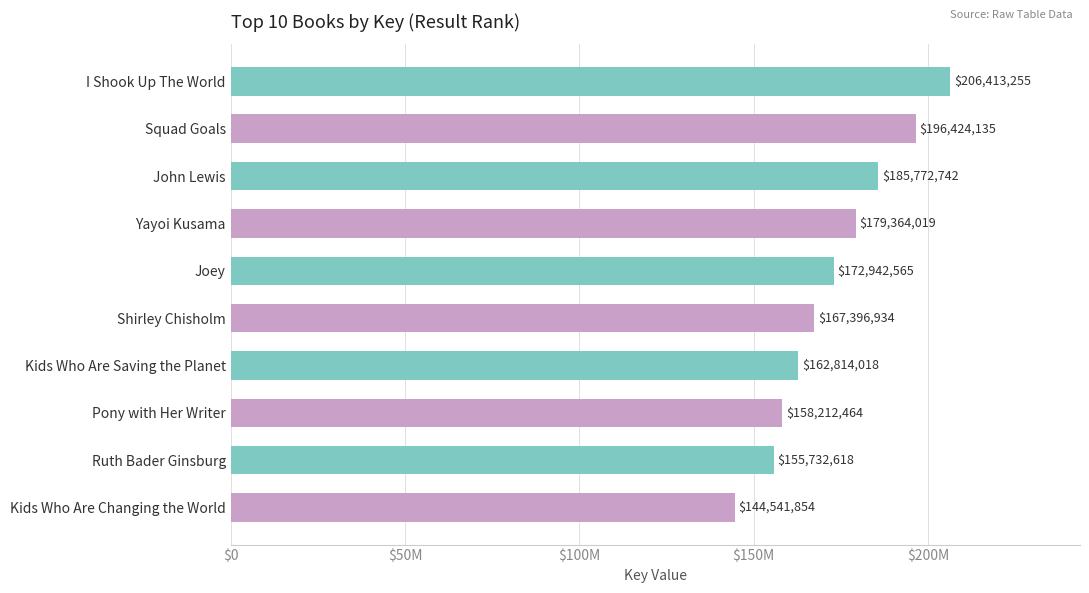

Does the chart contain any negative values?

No